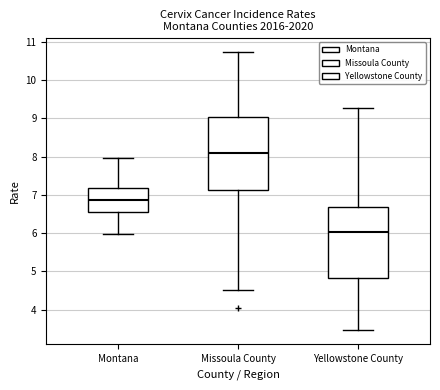

Where does the median line of the box for Montana sit on the y-axis? The values are not printed on the chart, so give them approximately, as read against the axis.

6.9